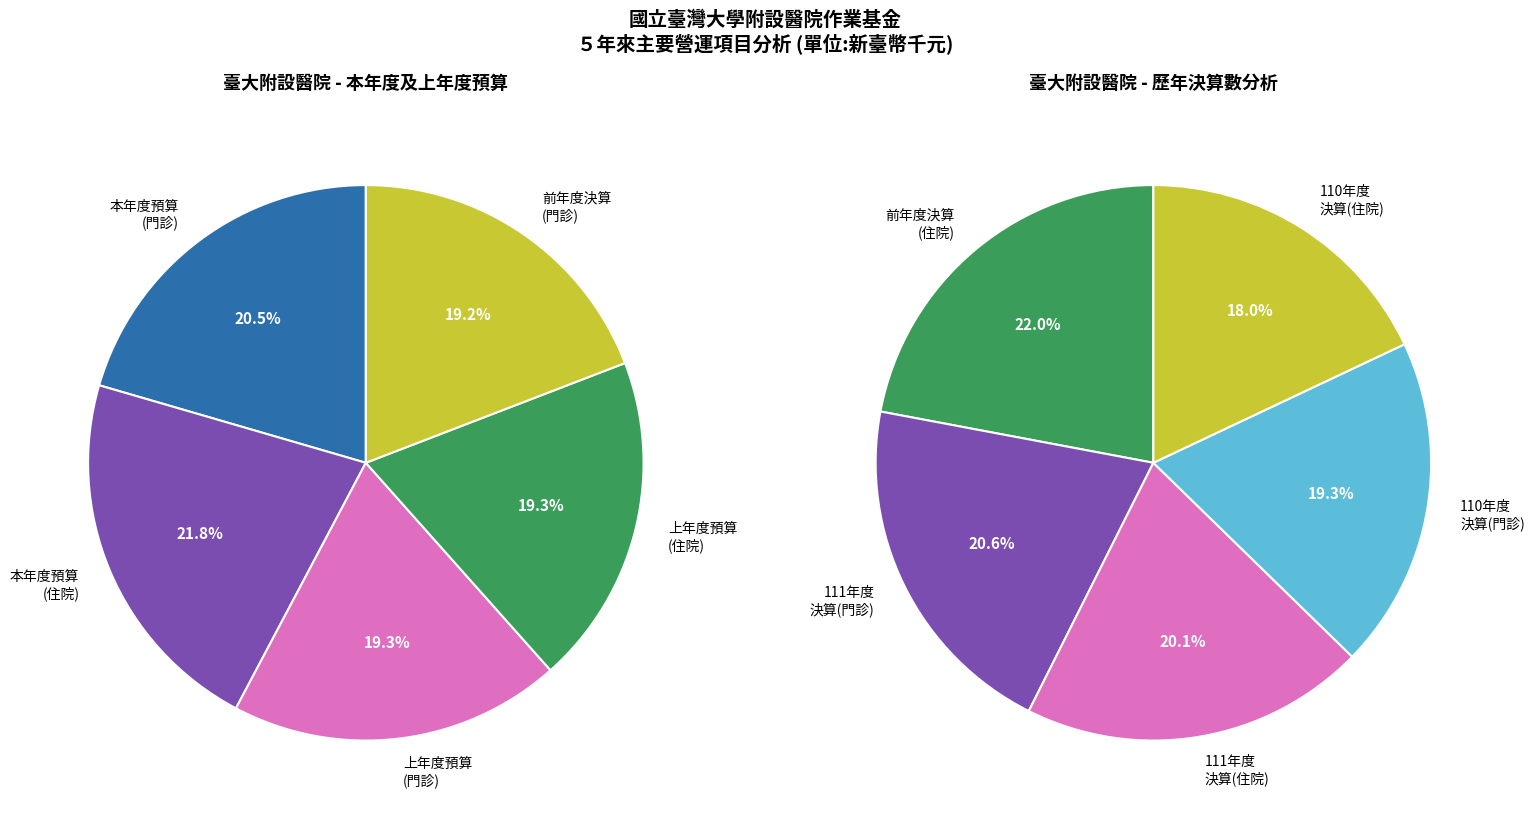

The 1 slice represents 60% of the pie. True or false?

False